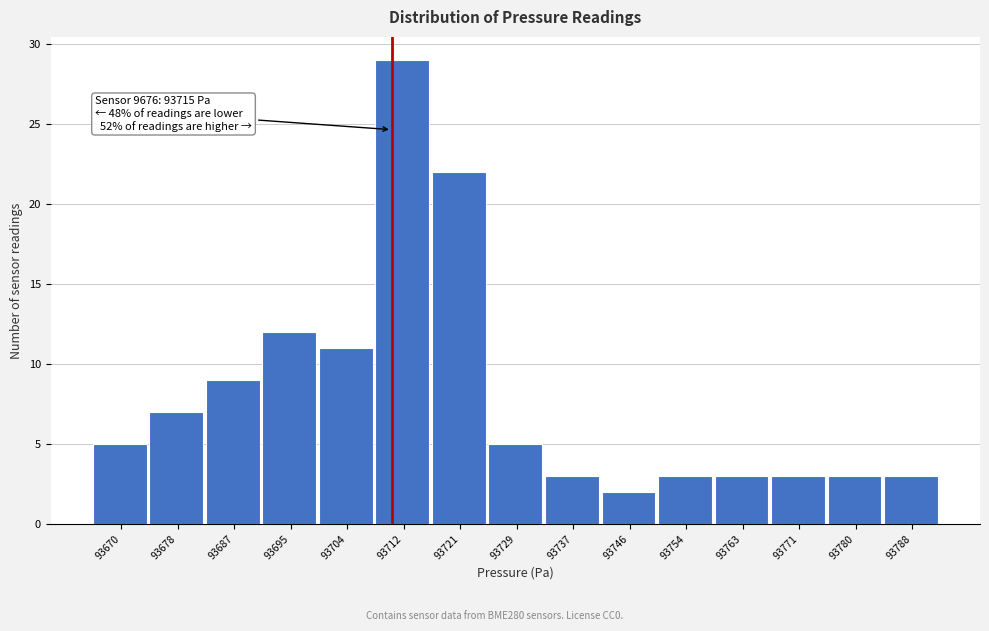

Reading left to right, list all the values displayed in this chart.

93670=5	93678=7	93687=9	93695=12	93704=11	93712=29	93721=22	93729=5	93737=3	93746=2	93754=3	93763=3	93771=3	93780=3	93788=3